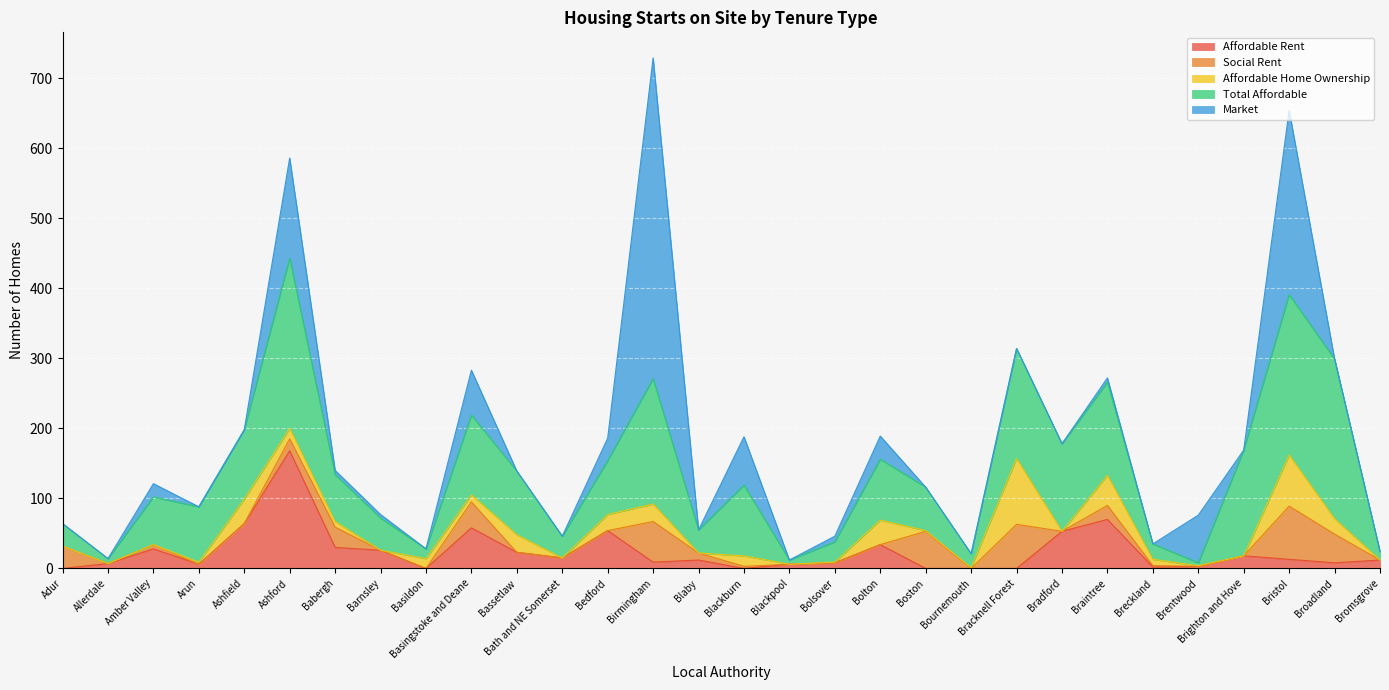

Reading left to right, extract all data points from this chart.

Affordable Rent: Adur=0	Allerdale=7	Amber Valley=28	Arun=6	Ashfield=64	Ashford=168	Babergh=30	Barnsley=26	Basildon=0	Basingstoke and Deane=58	Bassetlaw=23	Bath and NE Somerset=15	Bedford=54	Birmingham=9	Blaby=12	Blackburn=0	Blackpool=6	Bolsover=8	Bolton=34	Boston=0	Bournemouth=0	Bracknell Forest=0	Bradford=53	Braintree=70	Breckland=2	Brentwood=3	Brighton and Hove=18	Bristol=13	Broadland=8	Bromsgrove=12
Social Rent: Adur=32	Allerdale=0	Amber Valley=6	Arun=0	Ashfield=0	Ashford=17	Babergh=29	Barnsley=0	Basildon=0	Basingstoke and Deane=37	Bassetlaw=0	Bath and NE Somerset=0	Bedford=0	Birmingham=58	Blaby=10	Blackburn=3	Blackpool=0	Bolsover=0	Bolton=0	Boston=53	Bournemouth=0	Bracknell Forest=63	Bradford=0	Braintree=20	Breckland=2	Brentwood=0	Brighton and Hove=0	Bristol=76	Broadland=41	Bromsgrove=0
Affordable Home Ownership: Adur=0	Allerdale=0	Amber Valley=0	Arun=3	Ashfield=35	Ashford=15	Babergh=8	Barnsley=0	Basildon=14	Basingstoke and Deane=10	Bassetlaw=25	Bath and NE Somerset=0	Bedford=23	Birmingham=25	Blaby=0	Blackburn=15	Blackpool=0	Bolsover=1	Bolton=35	Boston=1	Bournemouth=1	Bracknell Forest=94	Bradford=0	Braintree=43	Breckland=9	Brentwood=1	Brighton and Hove=0	Bristol=73	Broadland=22	Bromsgrove=0
Total Affordable: Adur=32	Allerdale=7	Amber Valley=68	Arun=79	Ashfield=99	Ashford=243	Babergh=67	Barnsley=46	Basildon=14	Basingstoke and Deane=114	Bassetlaw=91	Bath and NE Somerset=31	Bedford=77	Birmingham=179	Blaby=33	Blackburn=101	Blackpool=6	Bolsover=29	Bolton=87	Boston=62	Bournemouth=20	Bracknell Forest=157	Bradford=125	Braintree=133	Breckland=22	Brentwood=4	Brighton and Hove=151	Bristol=229	Broadland=228	Bromsgrove=12
Market: Adur=0	Allerdale=0	Amber Valley=19	Arun=0	Ashfield=0	Ashford=143	Babergh=6	Barnsley=5	Basildon=0	Basingstoke and Deane=64	Bassetlaw=0	Bath and NE Somerset=0	Bedford=32	Birmingham=458	Blaby=0	Blackburn=69	Blackpool=0	Bolsover=8	Bolton=33	Boston=0	Bournemouth=0	Bracknell Forest=0	Bradford=0	Braintree=6	Breckland=0	Brentwood=68	Brighton and Hove=0	Bristol=263	Broadland=0	Bromsgrove=0